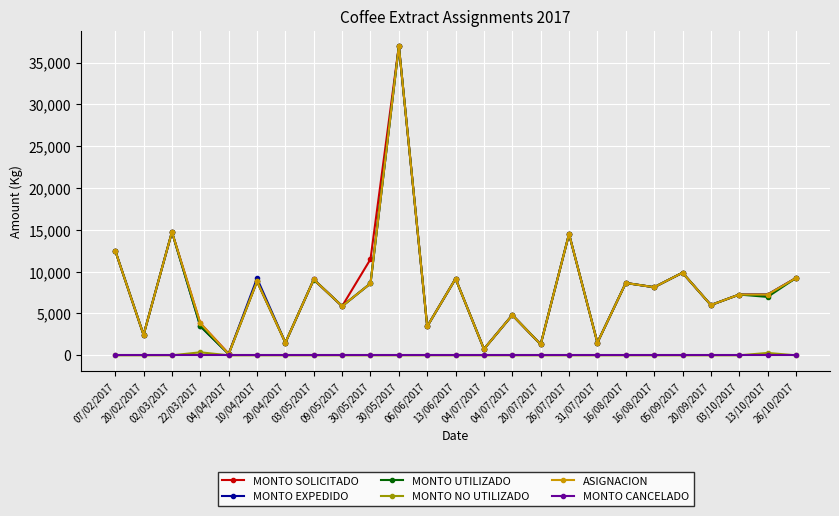

Count the number of categories in the chart.

25